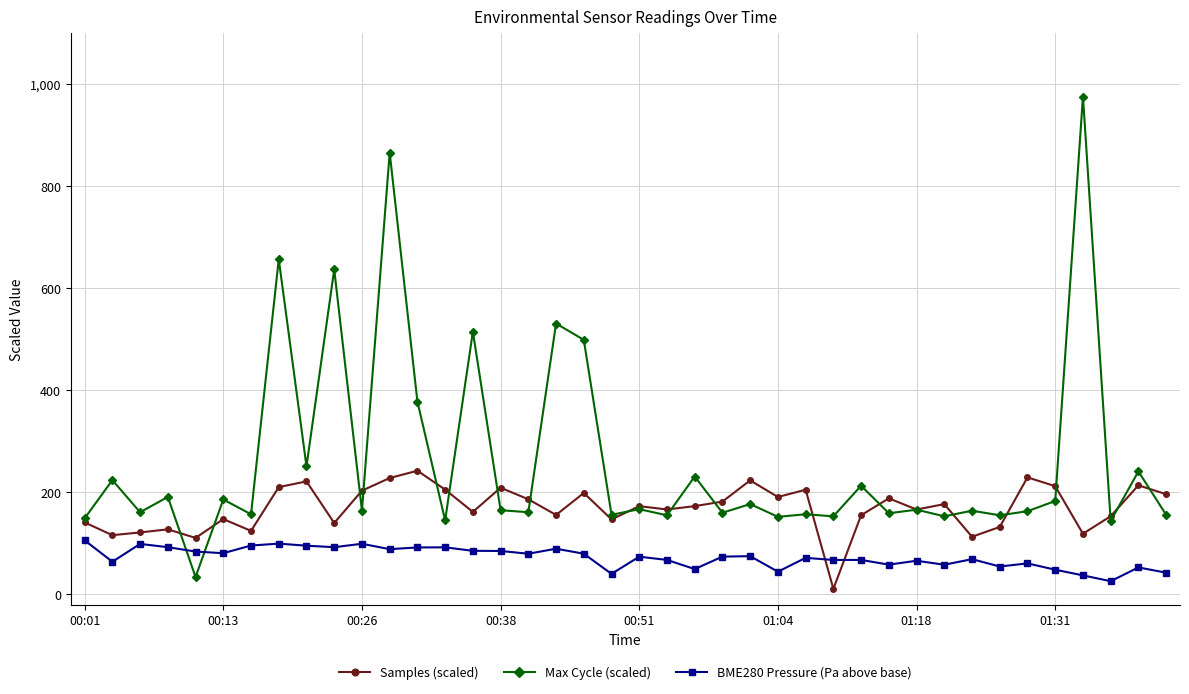

Rank the series by their maximum value, from highest to lowest.

Max Cycle (scaled), Samples (scaled), BME280 Pressure (Pa above base)